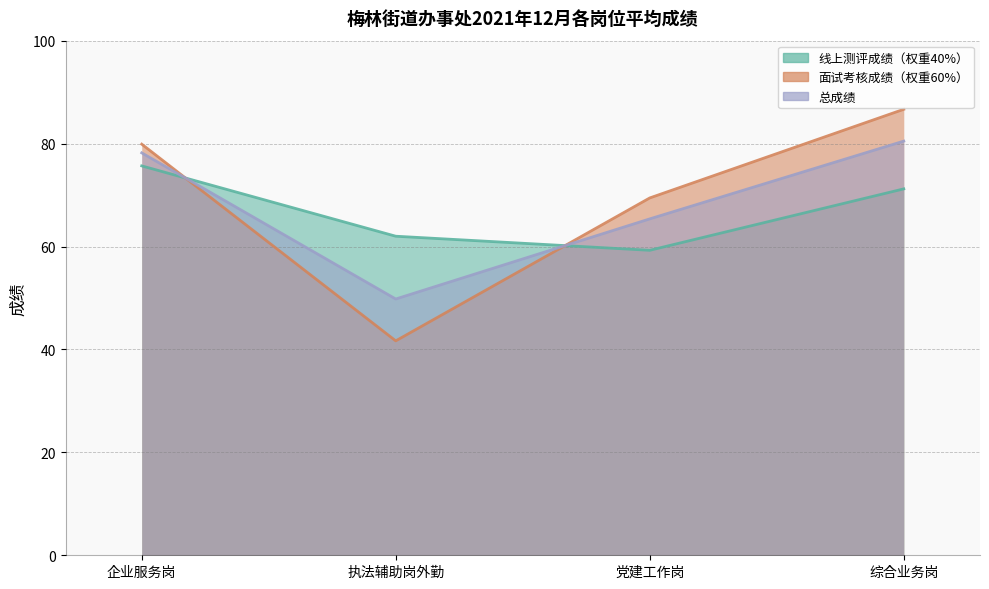

Rank the series at 综合业务岗 from highest to lowest value.

面试考核成绩（权重60%）, 线上测评成绩（权重40%）